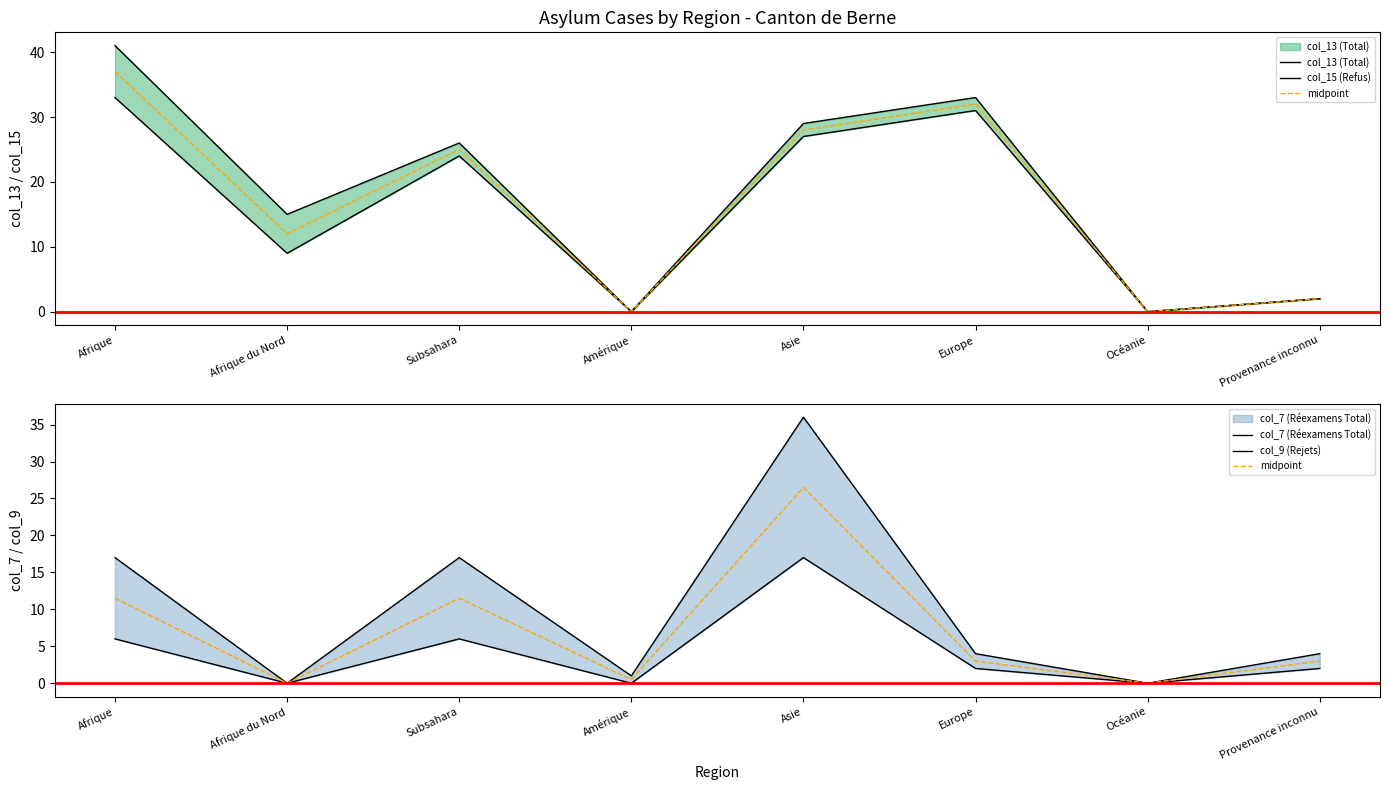

What is the average value of the col_13 (Total) series?

18.2